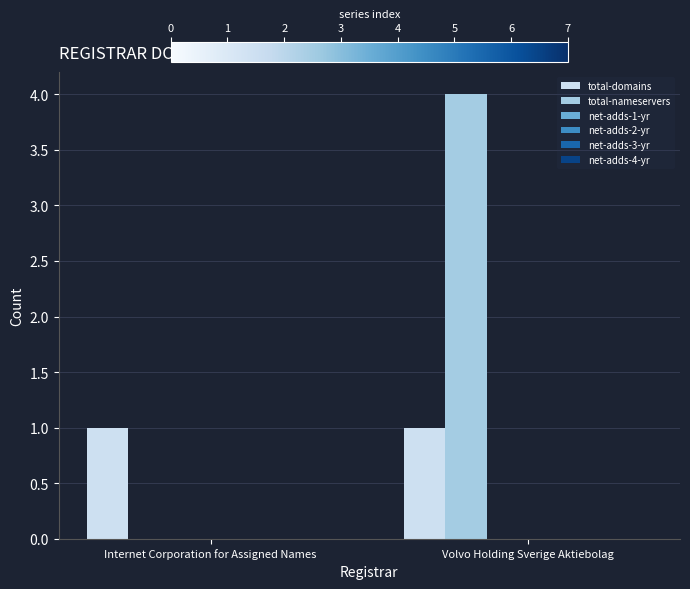

What is the maximum value shown in the chart?

4